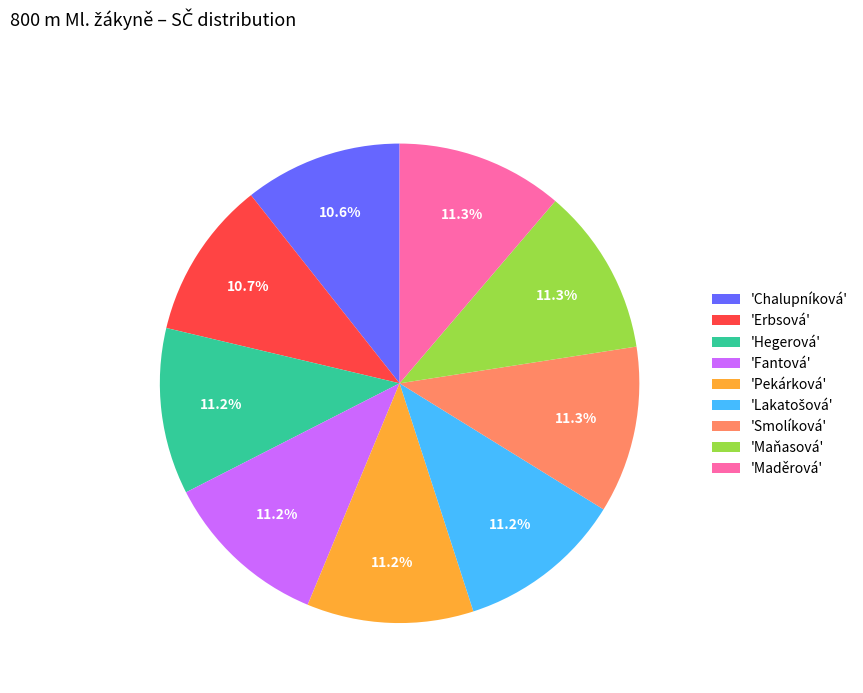

What is the ratio of the value at 'Maňasová' to the value at 'Pekárková'?

1.0